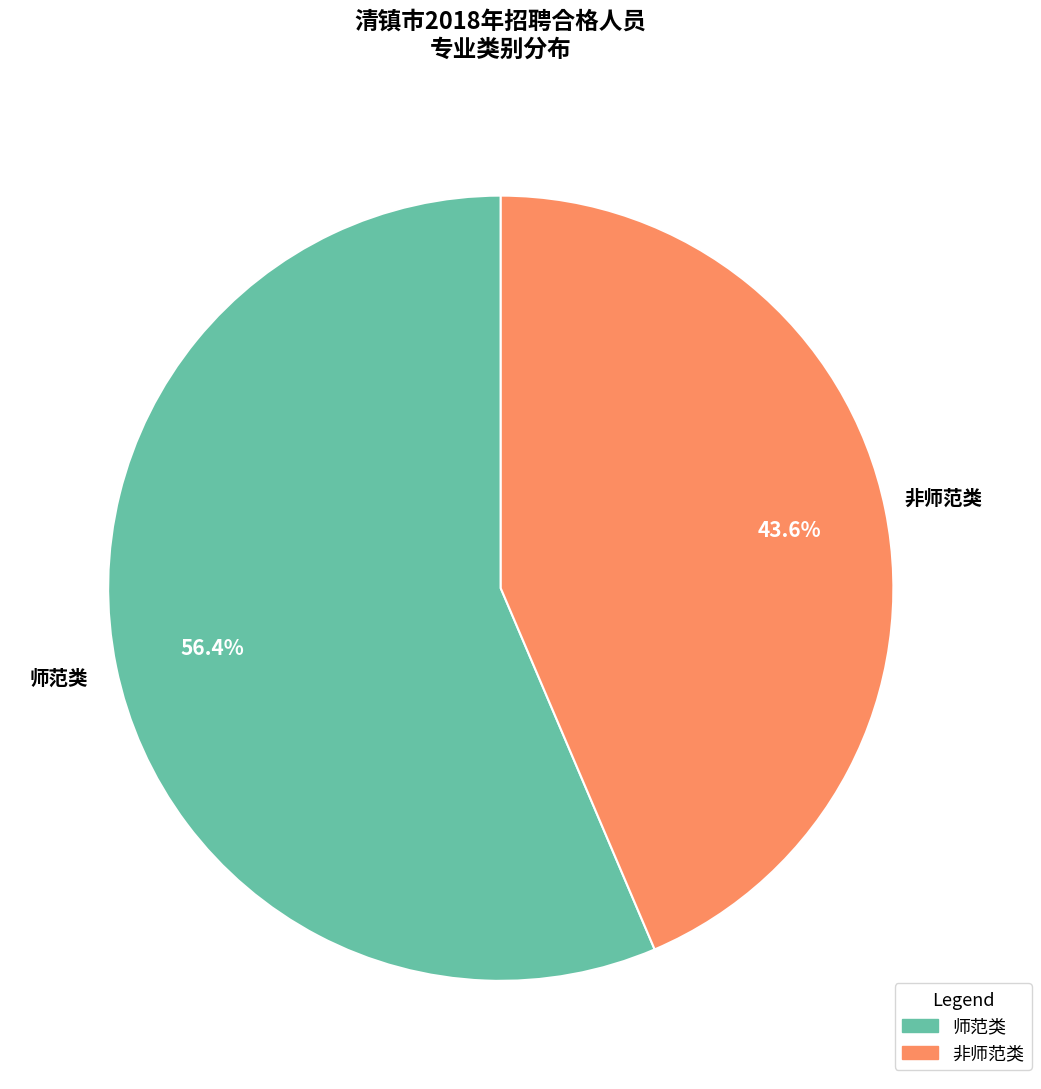

What is the total percentage of 非师范类 and 师范类?

100.0%